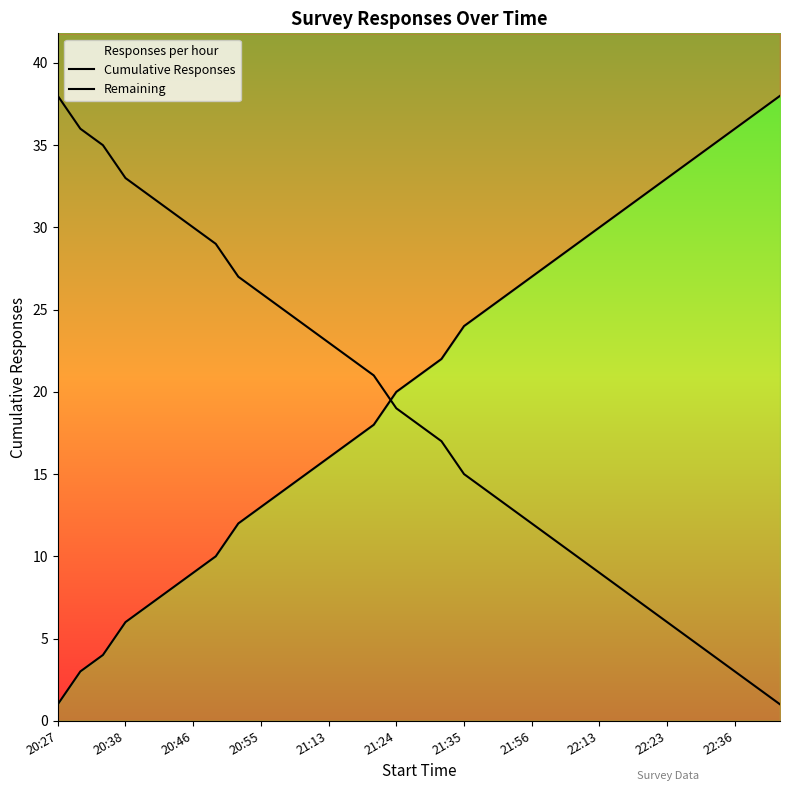

What is the difference between the highest and lowest values at 22:23?

27